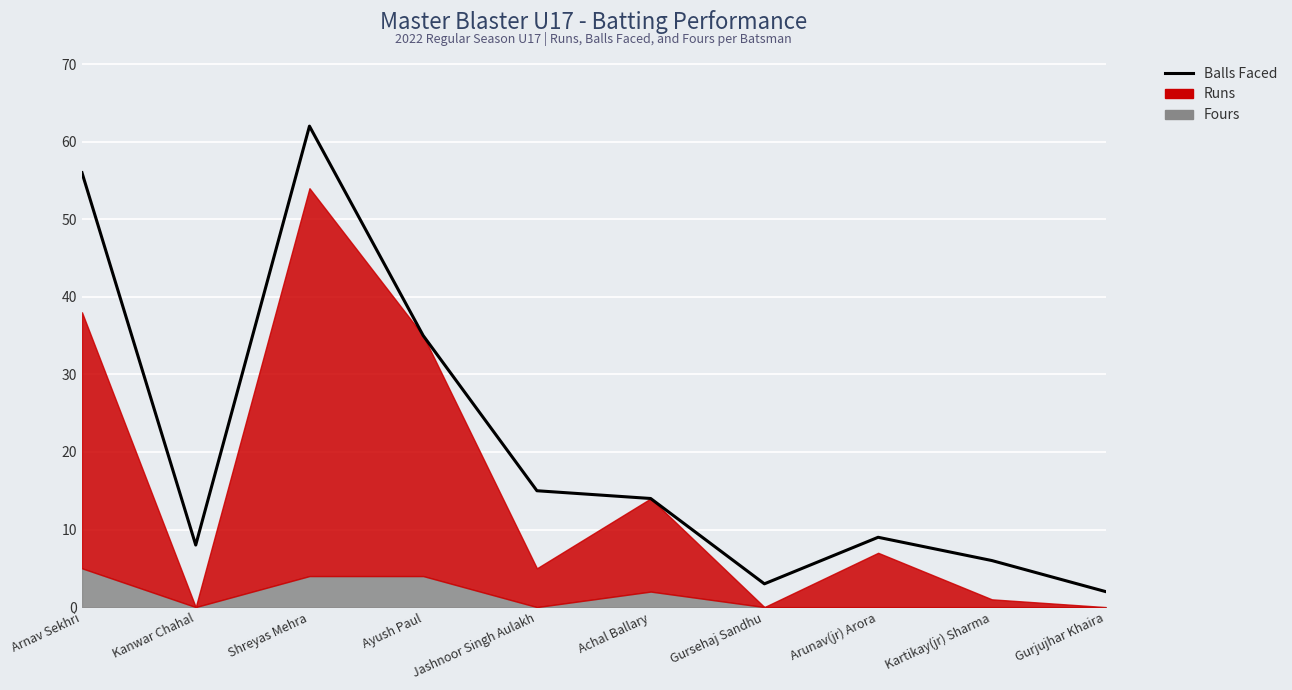

What is the ratio of the value at Shreyas Mehra to the value at Kartikay(jr) Sharma?

10.3